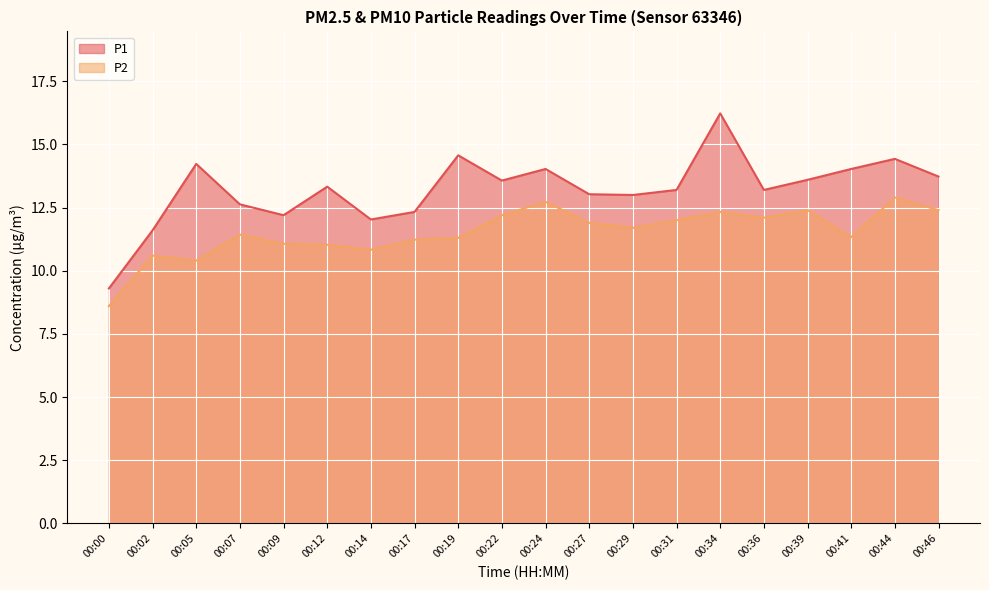

Which series changed the most between 00:14 and 00:31?

P1